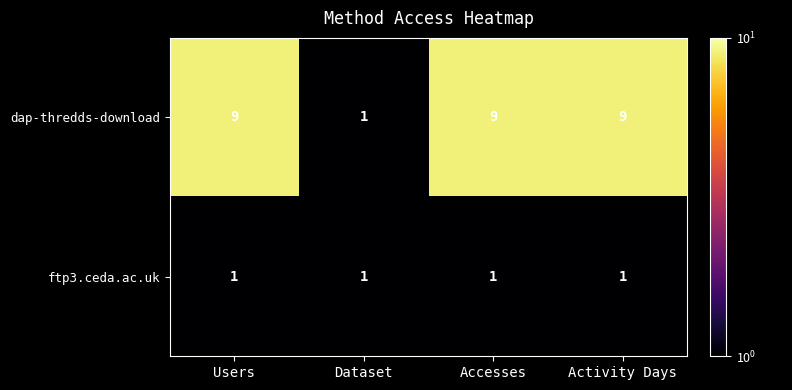

What is the highest value of the dap-thredds-download series?

9